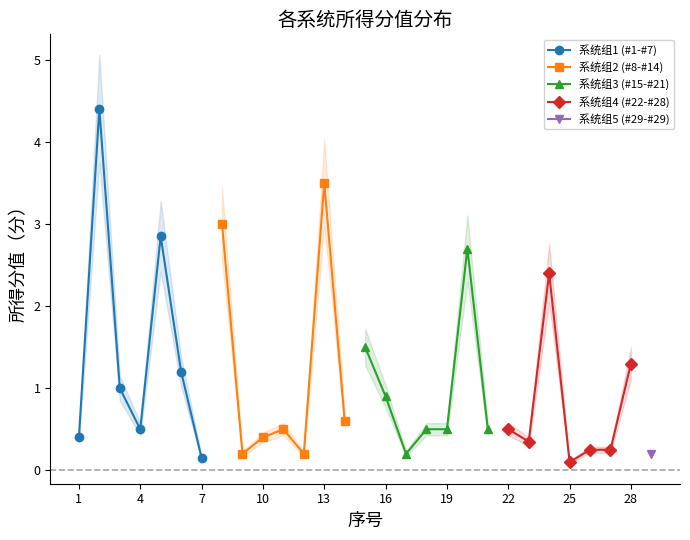

What is the maximum value for 系统组1 (#1-#7)?

4.4